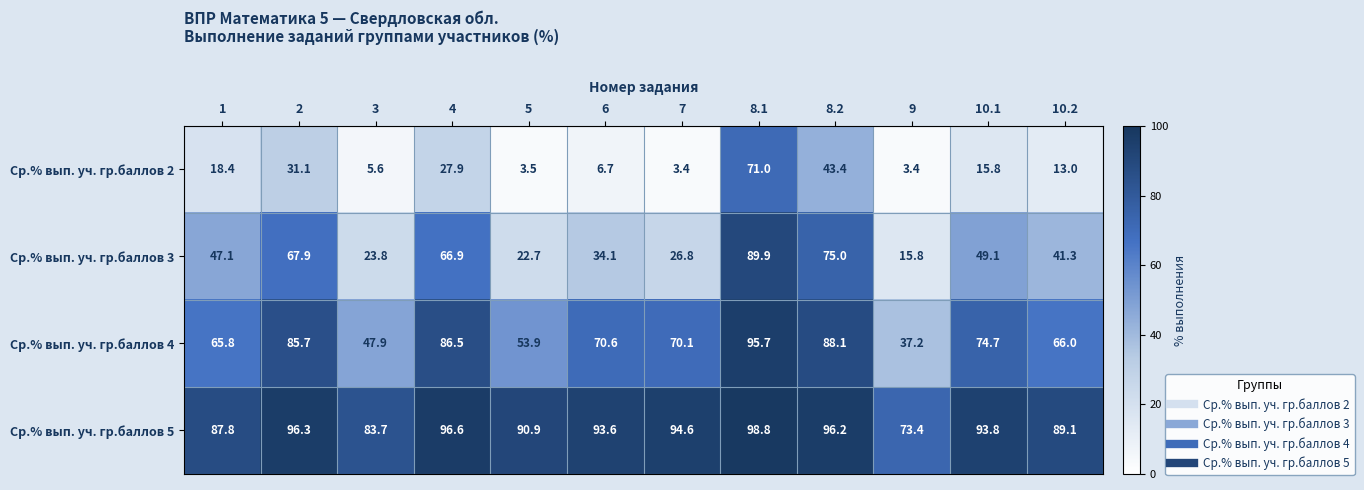

At which category is the sum across all series the highest?

8.1